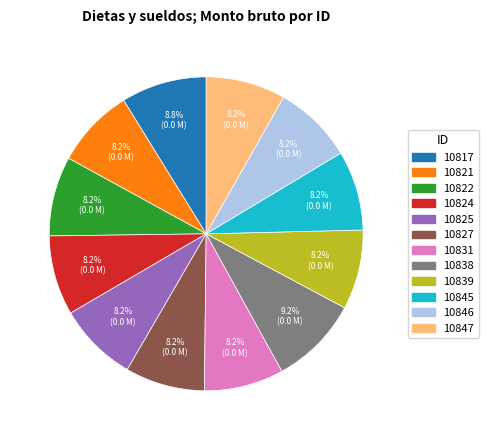

What is the total percentage of 10824 and 10827?

16.4%